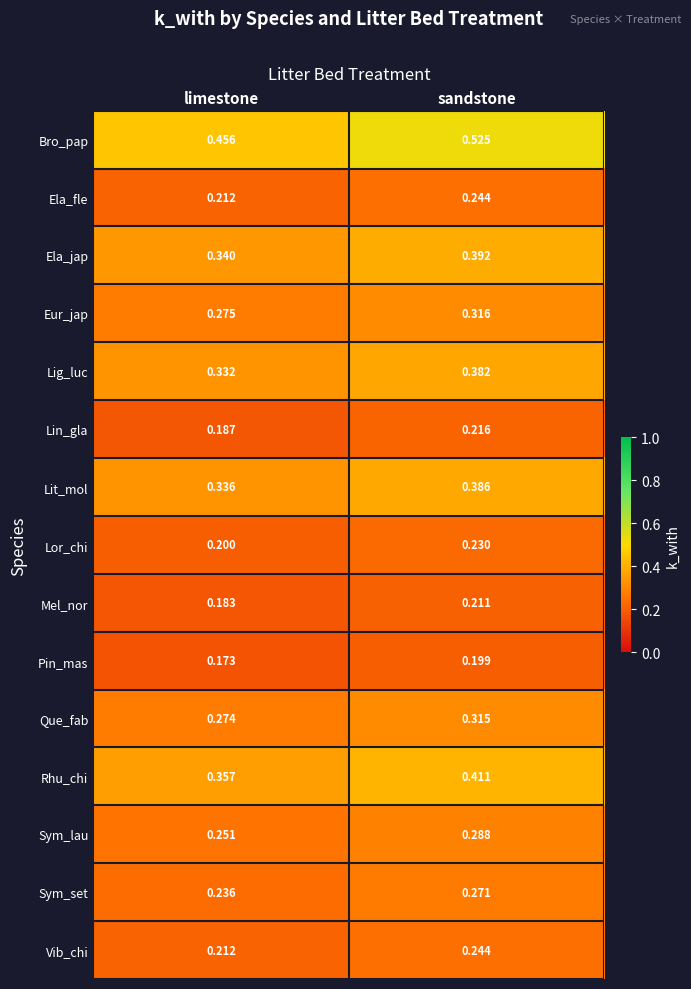

Which label corresponds to the largest value in the chart?

sandstone